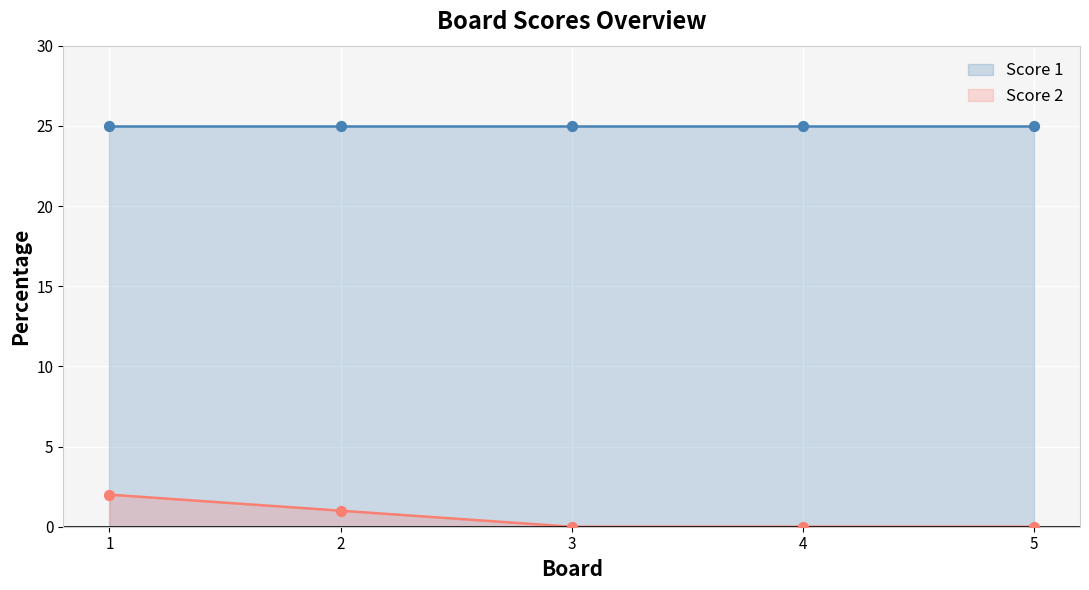

What is the change in value from 1 to 3?

-2